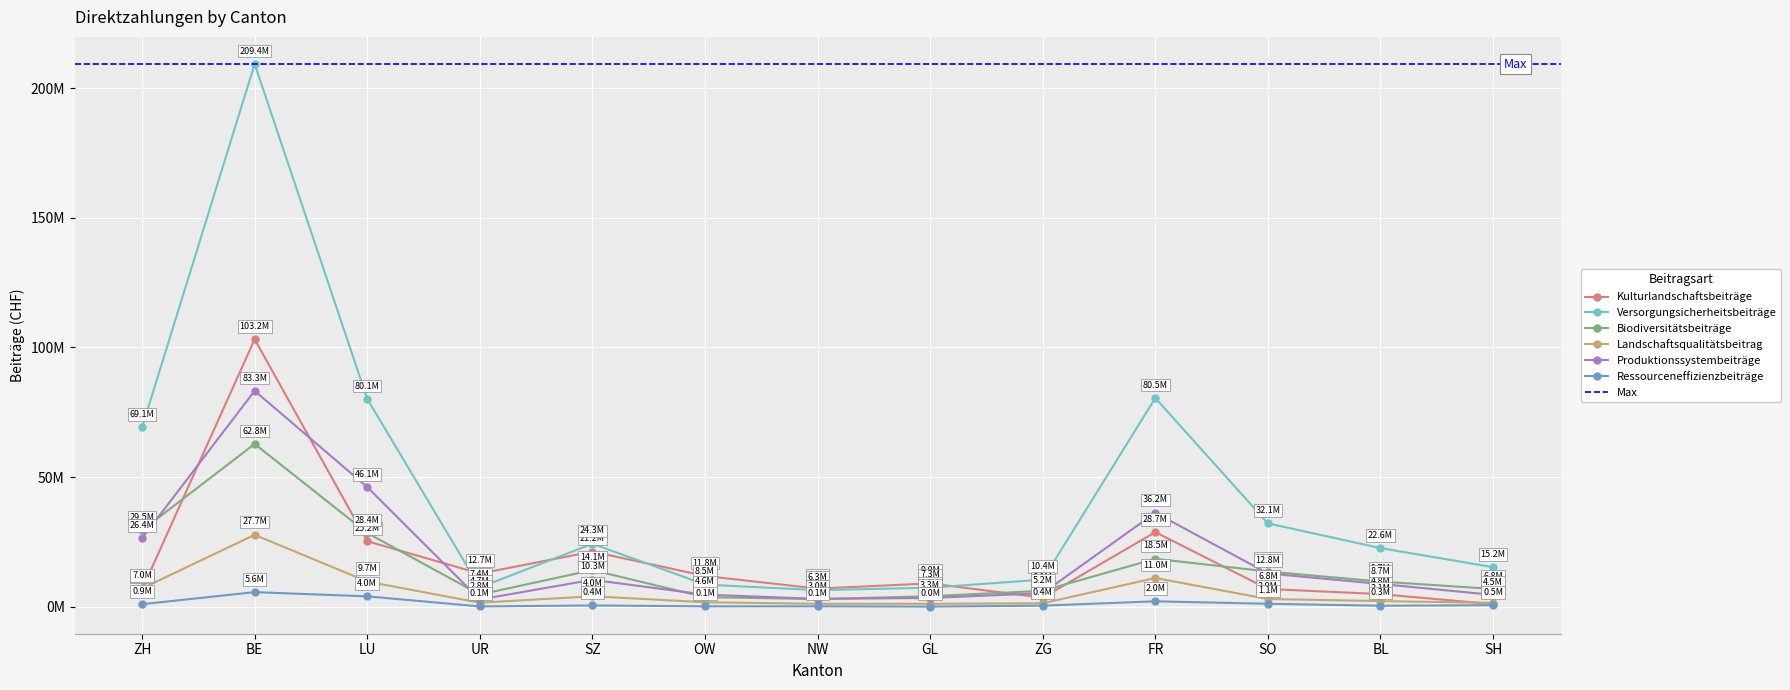

What is the value of the Kulturlandschaftsbeiträge point at the 9th from the left?

3435016